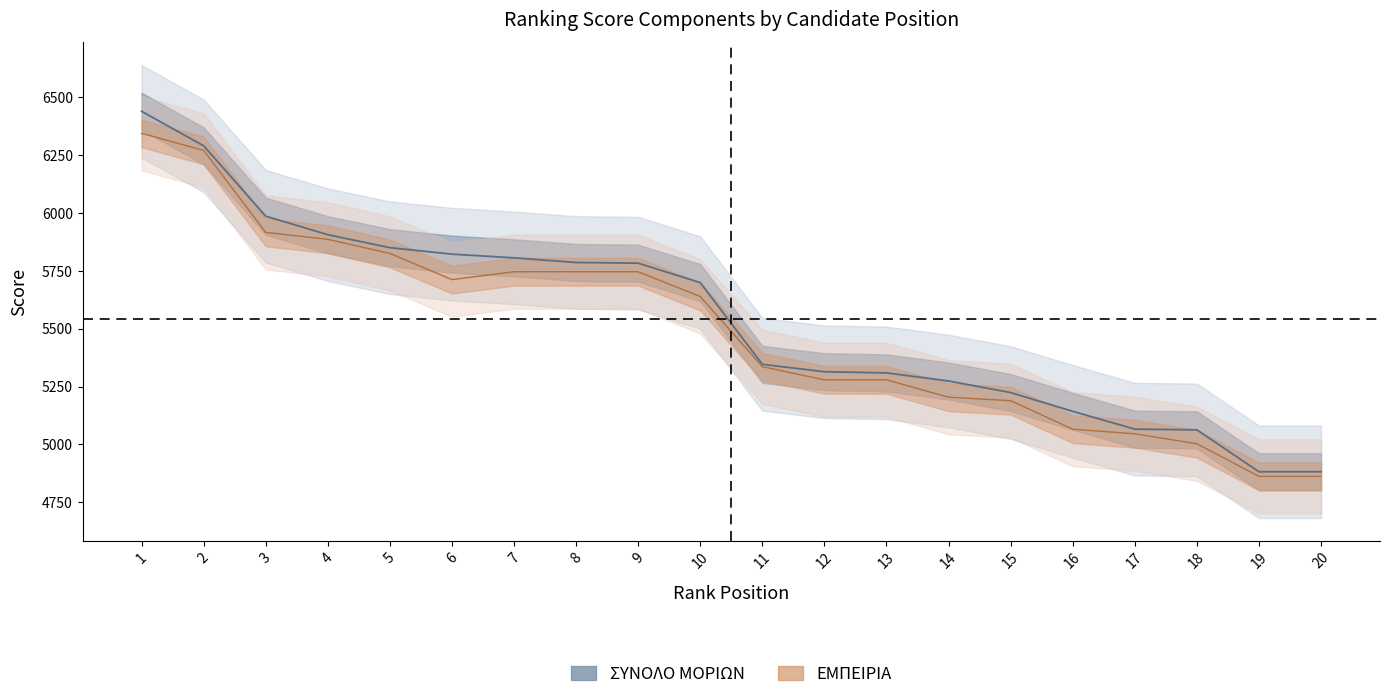

At which category does ΕΜΠΕΙΡΙΑ reach its first local valley?

6